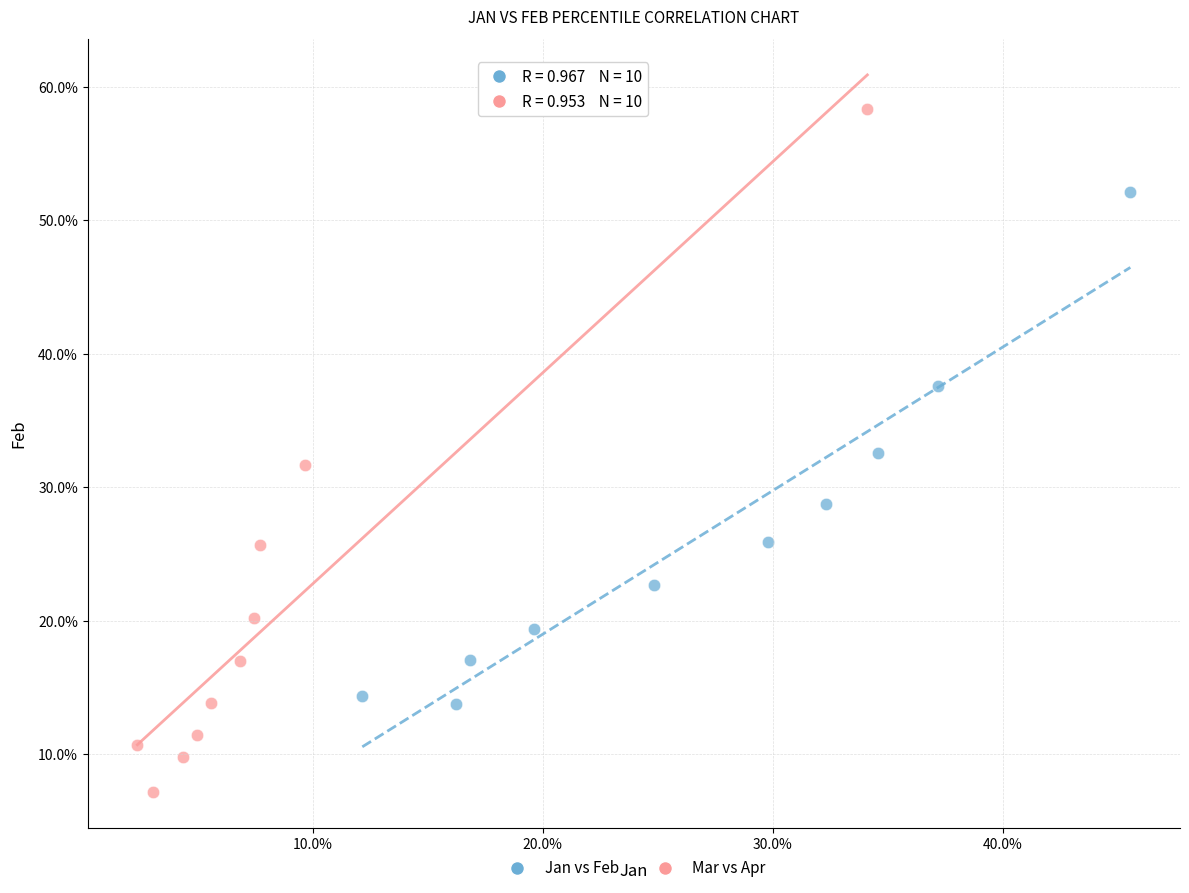

Which series reaches the minimum Y coordinate?

Mar vs Apr